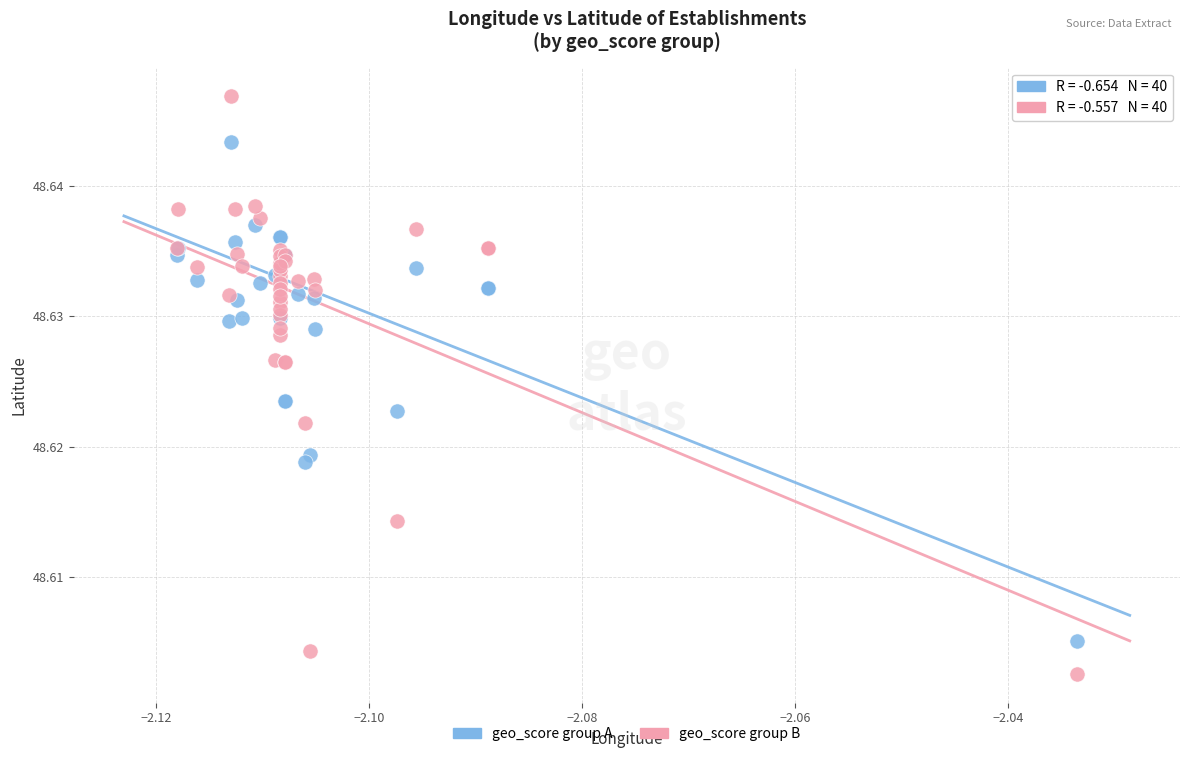

Which series reaches the maximum Y coordinate?

geo_score group B